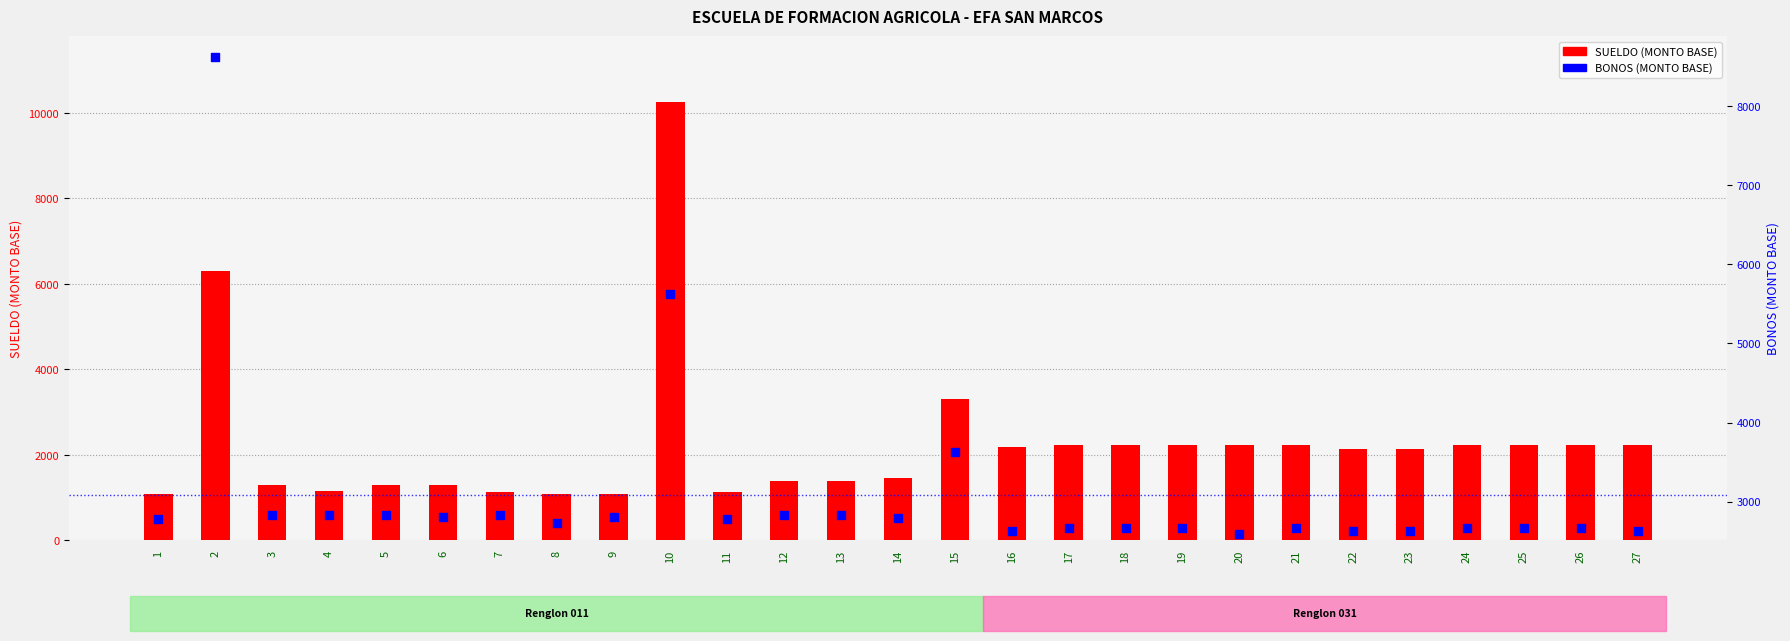

Which series has the widest spread of Y values?

SUELDO (MONTO BASE)